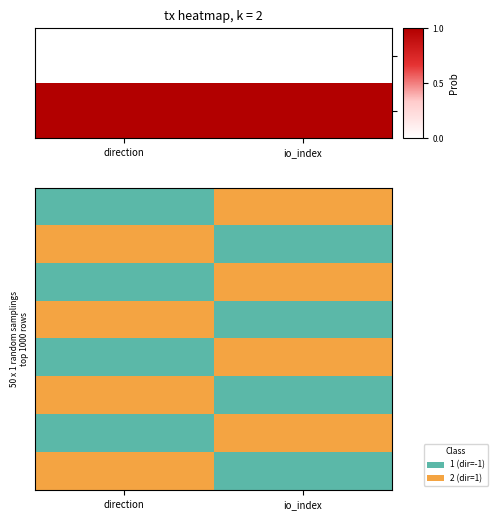

List the series in order of their overall mean, highest first.

p2, p1